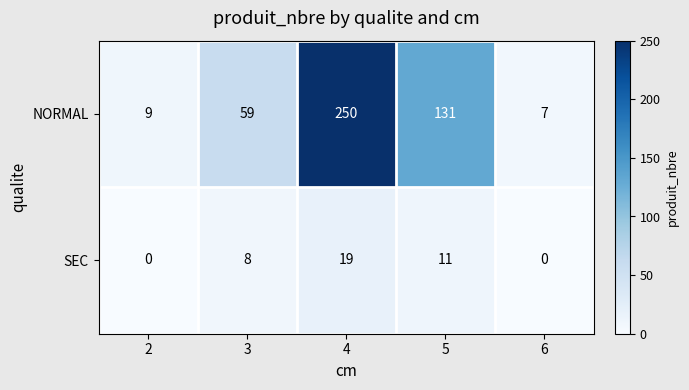

Which category has the highest value in the SEC series?

4